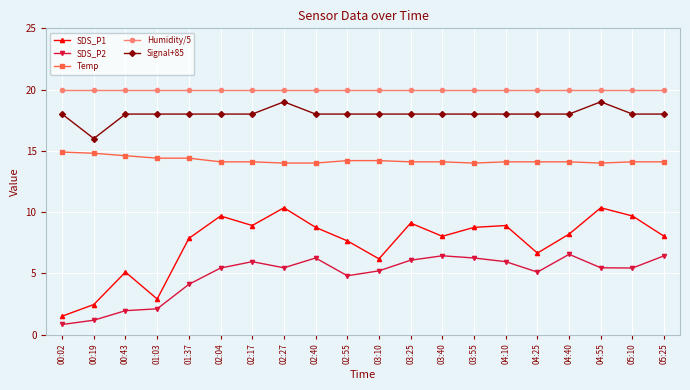

Does the chart have visible grid lines?

Yes